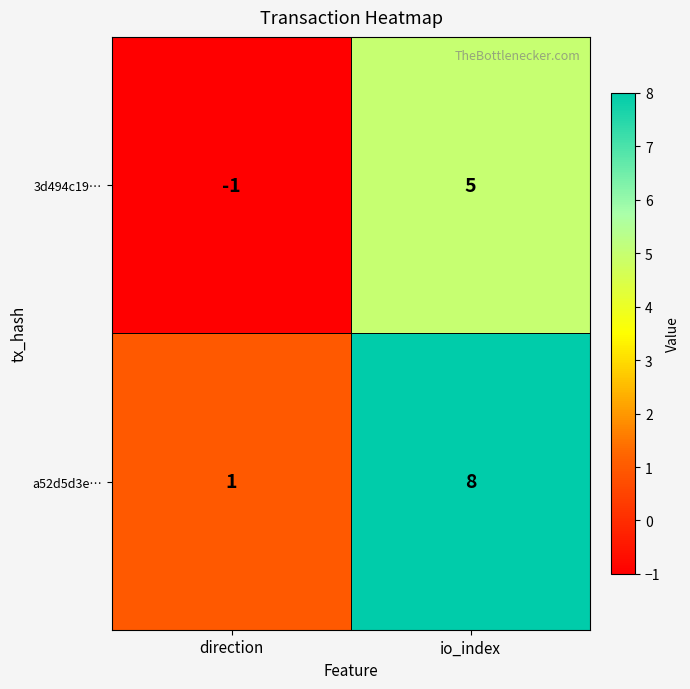

Which series has the largest total across all categories?

a52d5d3e…